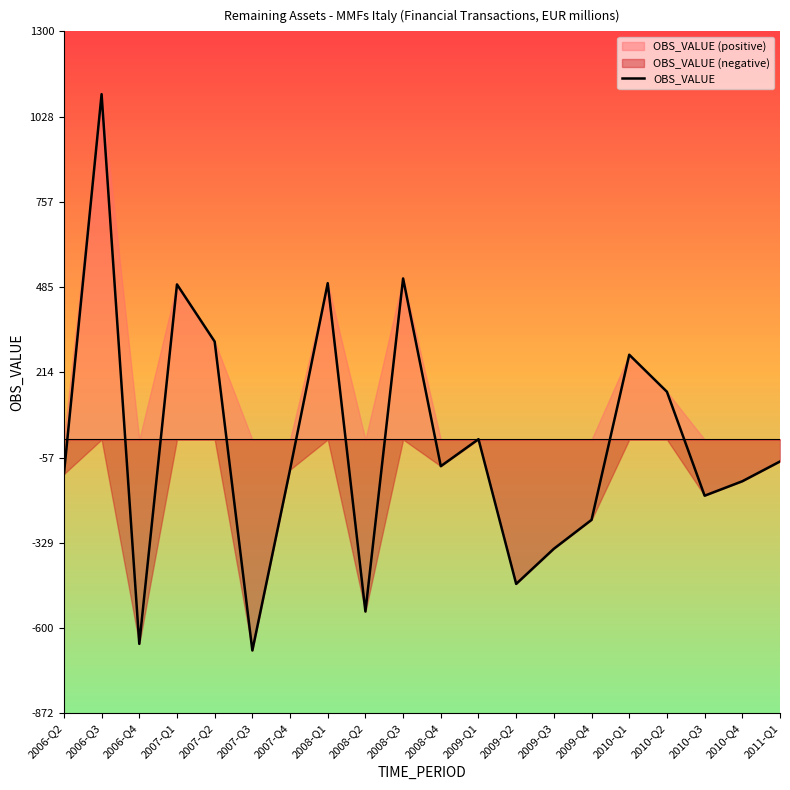

What is the change in value from 2006-Q2 to 2006-Q3?

+1210